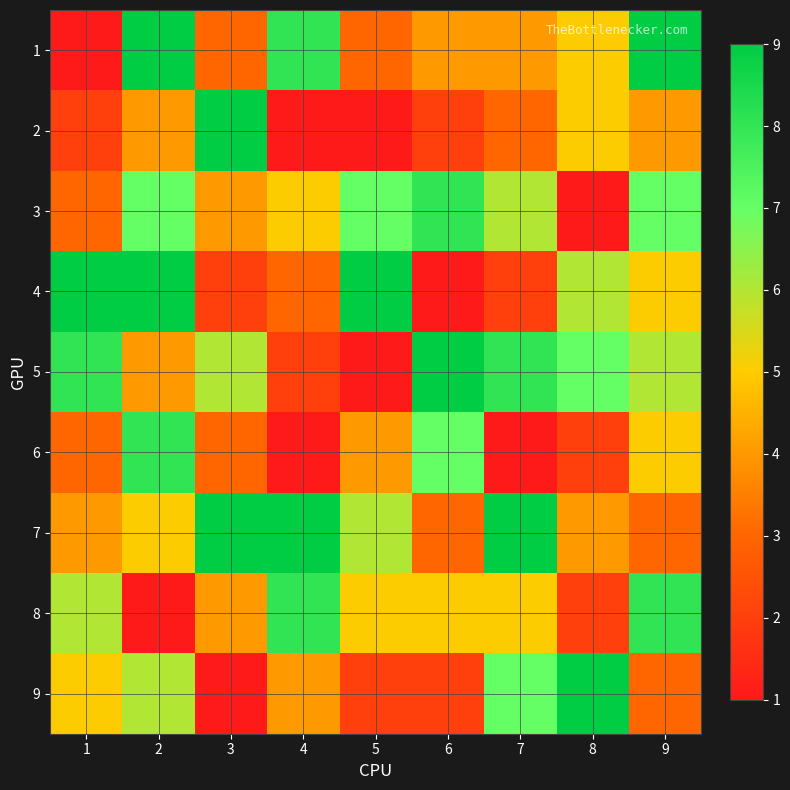

At which category is the sum across all series the highest?

2